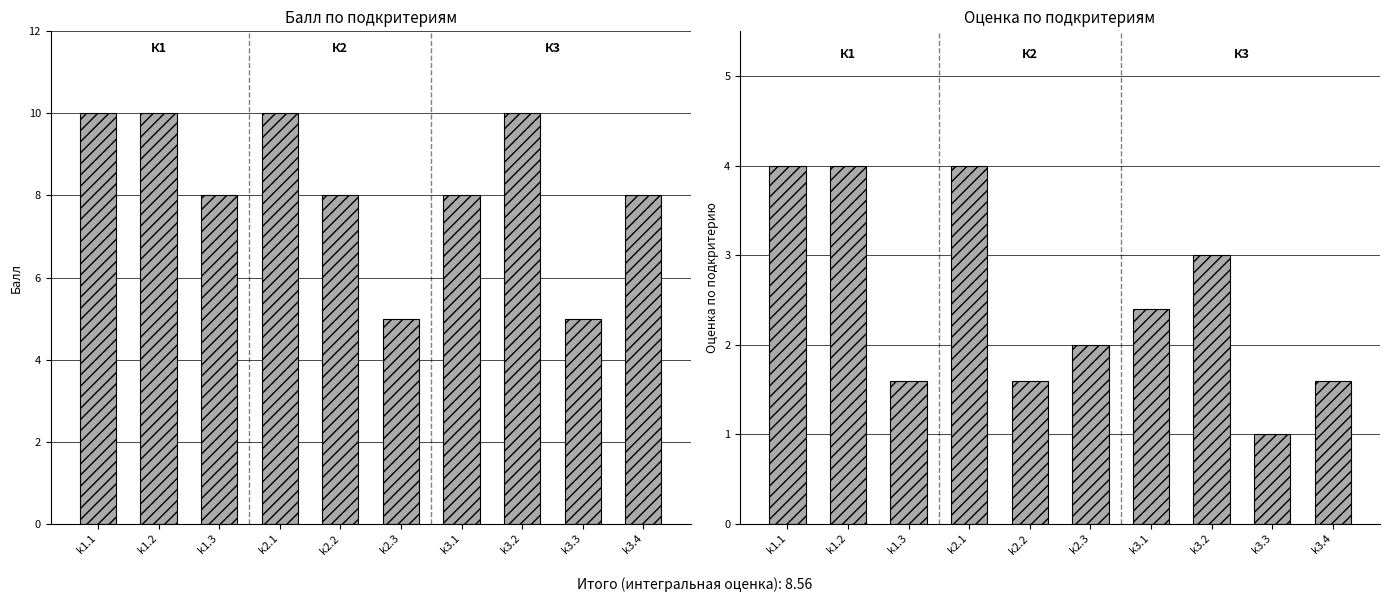

Reading left to right, what are all the values shown in this chart?

Балл: k1.1=10.0	k1.2=10.0	k1.3=8.0	k2.1=10.0	k2.2=8.0	k2.3=5.0	k3.1=8.0	k3.2=10.0	k3.3=5.0	k3.4=8.0
Оценка по подкритерию: k1.1=4.0	k1.2=4.0	k1.3=1.6	k2.1=4.0	k2.2=1.6	k2.3=2.0	k3.1=2.4	k3.2=3.0	k3.3=1.0	k3.4=1.6